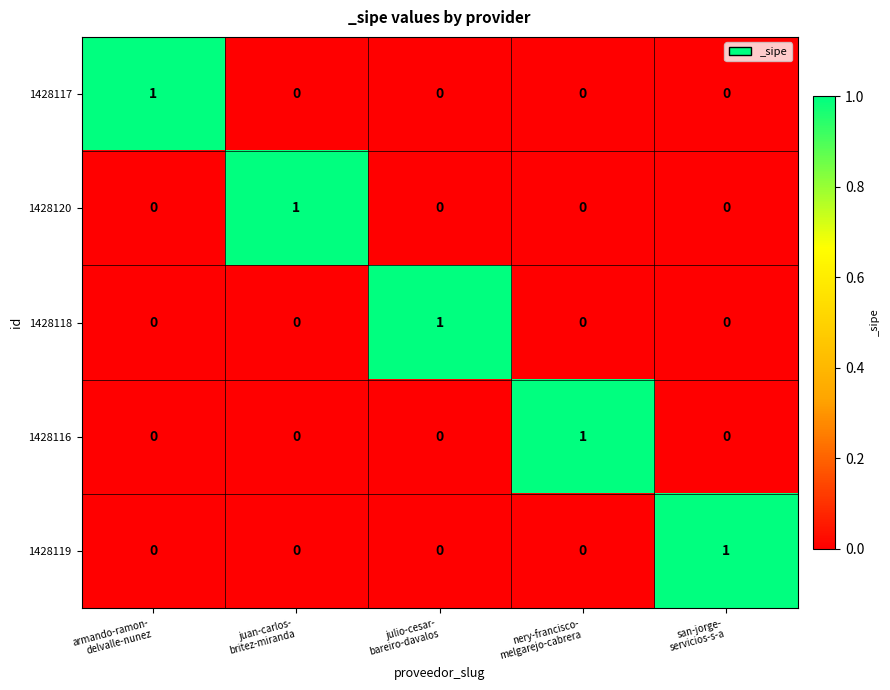

How many 1428120 values are between 0 and 1?

5